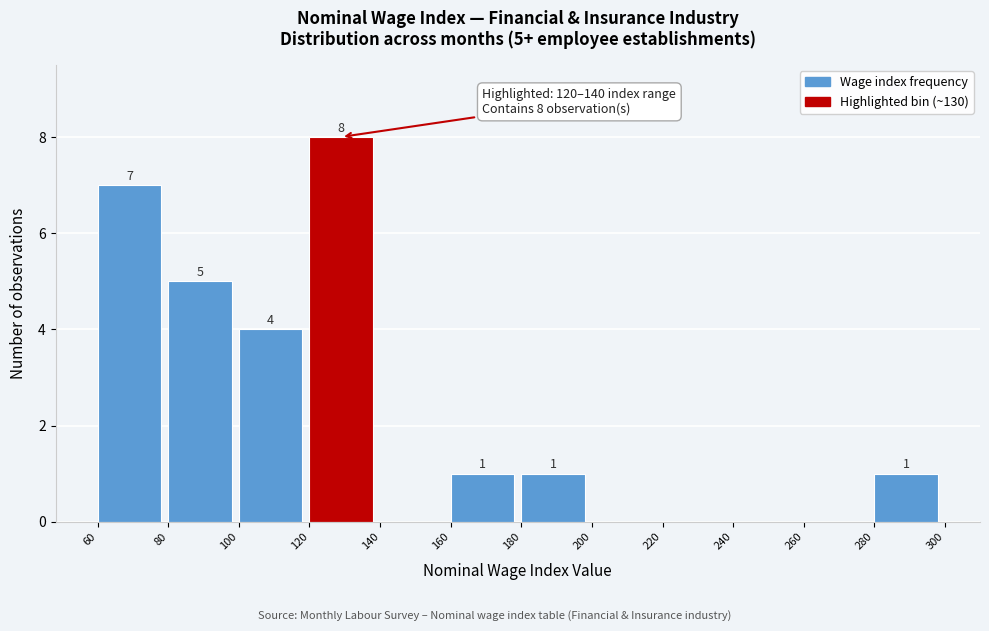

Over which range of the x-axis is the bar tallest?

120 to 140